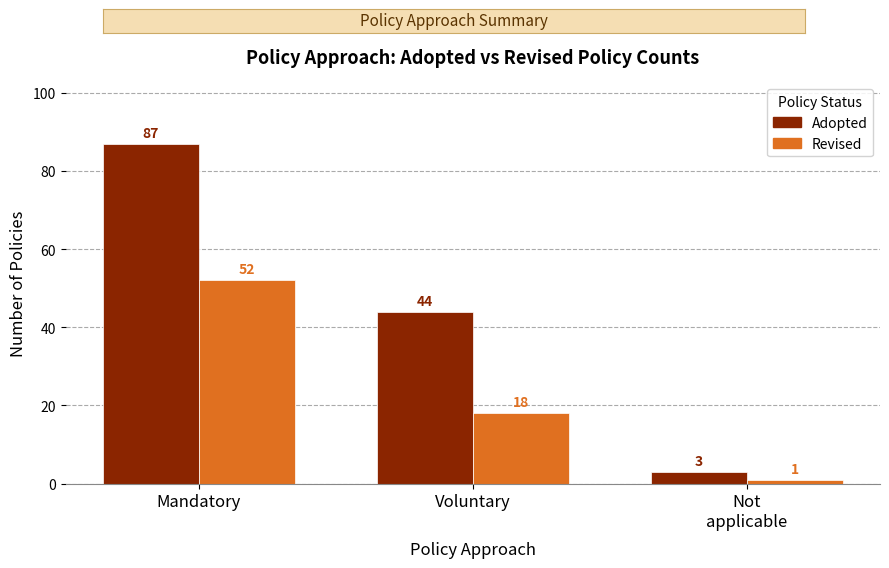

What position from the right is Mandatory?

3